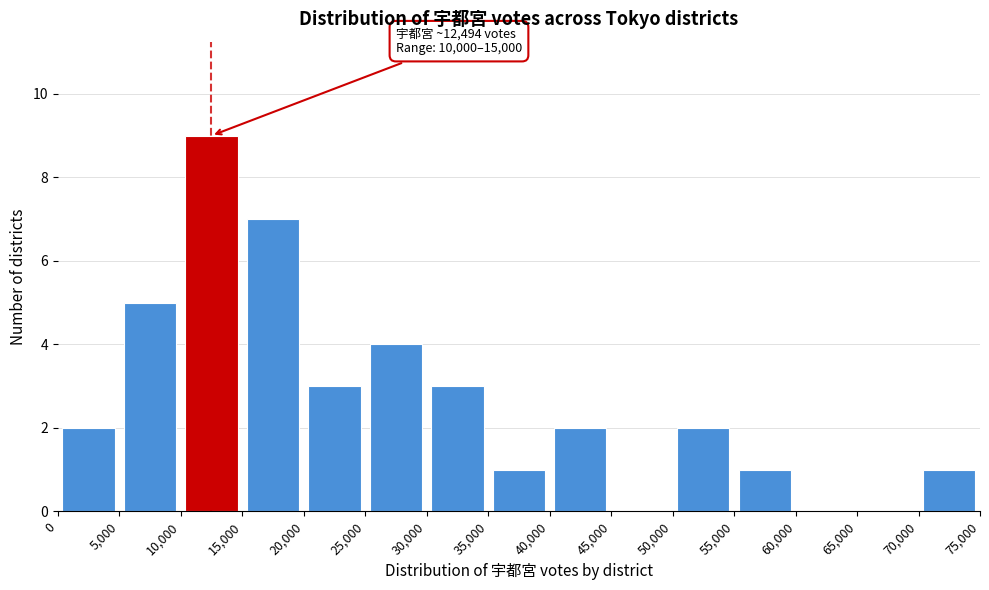

Over which range of the x-axis is the bar tallest?

10,000 to 15,000